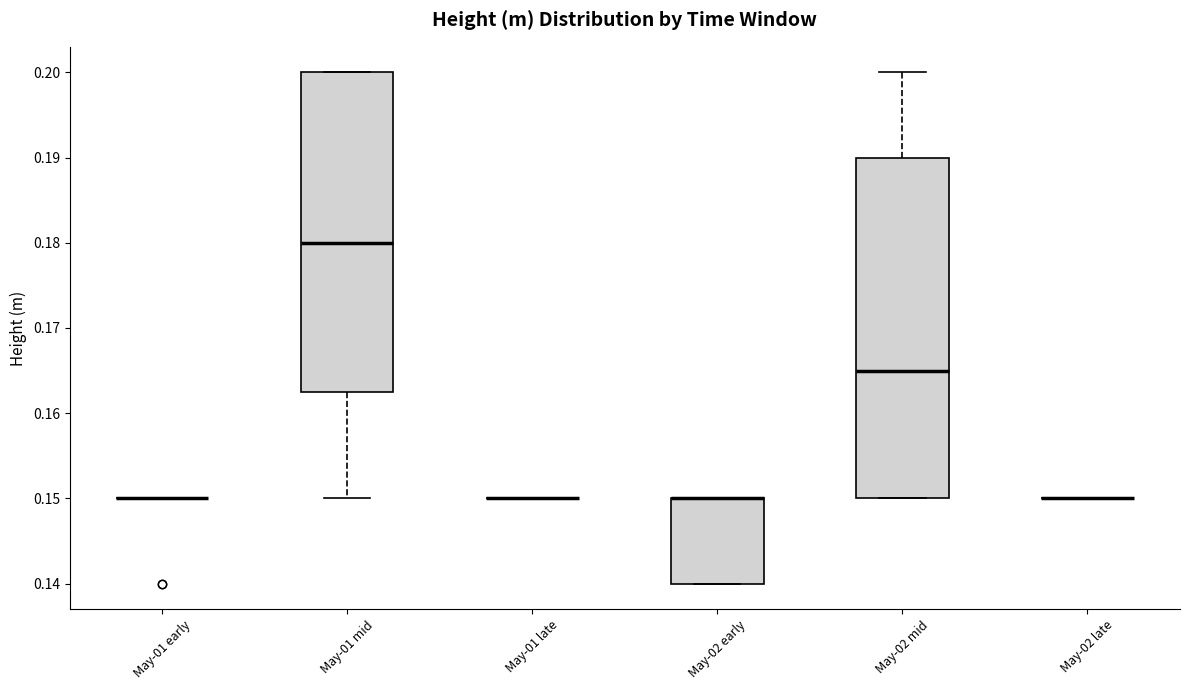

Reading left to right, transcribe this box plot: for each box, give where its median line is, the range the box spans, and where its two whiskers end, as read against the y-axis. The values are not printed on the chart, so give them approximately, as read against the axis.

May-01 early: box collapsed to a line at 0.150, whiskers 0.150 to 0.150
May-01 mid: median 0.180, box 0.163 to 0.200, whiskers 0.150 to 0.200
May-01 late: box collapsed to a line at 0.150, whiskers 0.150 to 0.150
May-02 early: median 0.150 (drawn on the box's upper edge), box 0.140 to 0.150, whiskers 0.140 to 0.150
May-02 mid: median 0.165, box 0.150 to 0.190, whiskers 0.150 to 0.200
May-02 late: box collapsed to a line at 0.150, whiskers 0.150 to 0.150